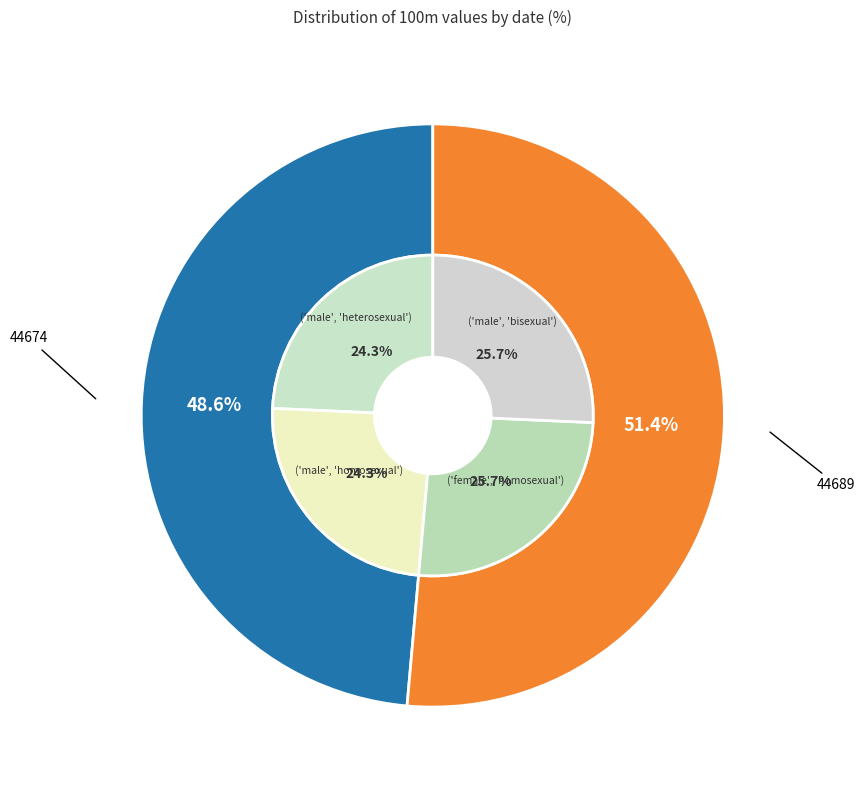

To the nearest percent, what is the combined percentage of 44689 and 44674?

100%